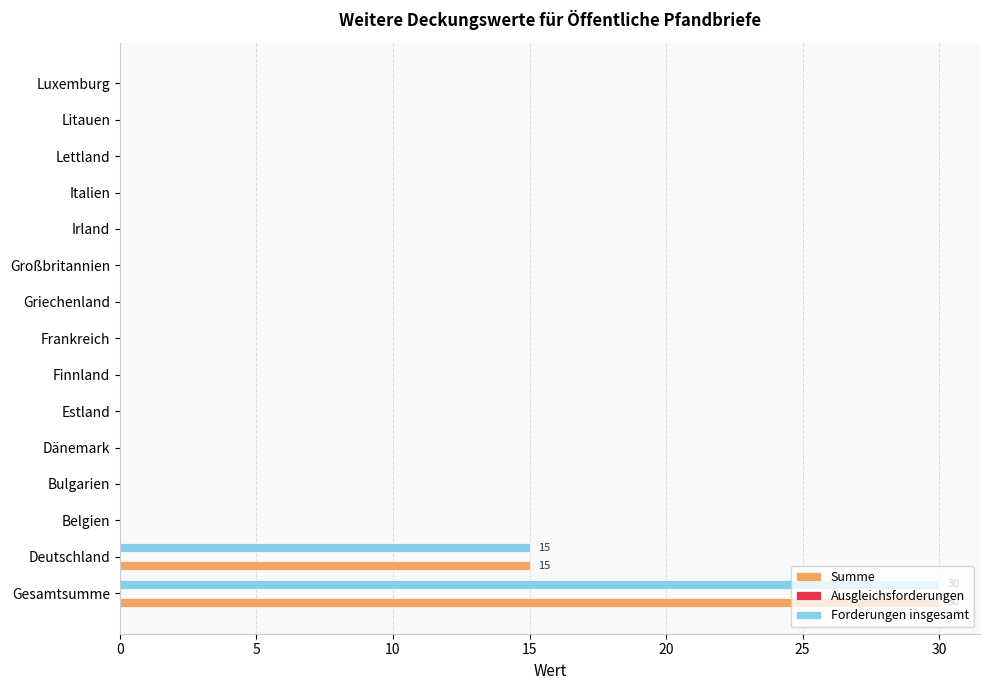

What is the maximum value shown in the chart?

30